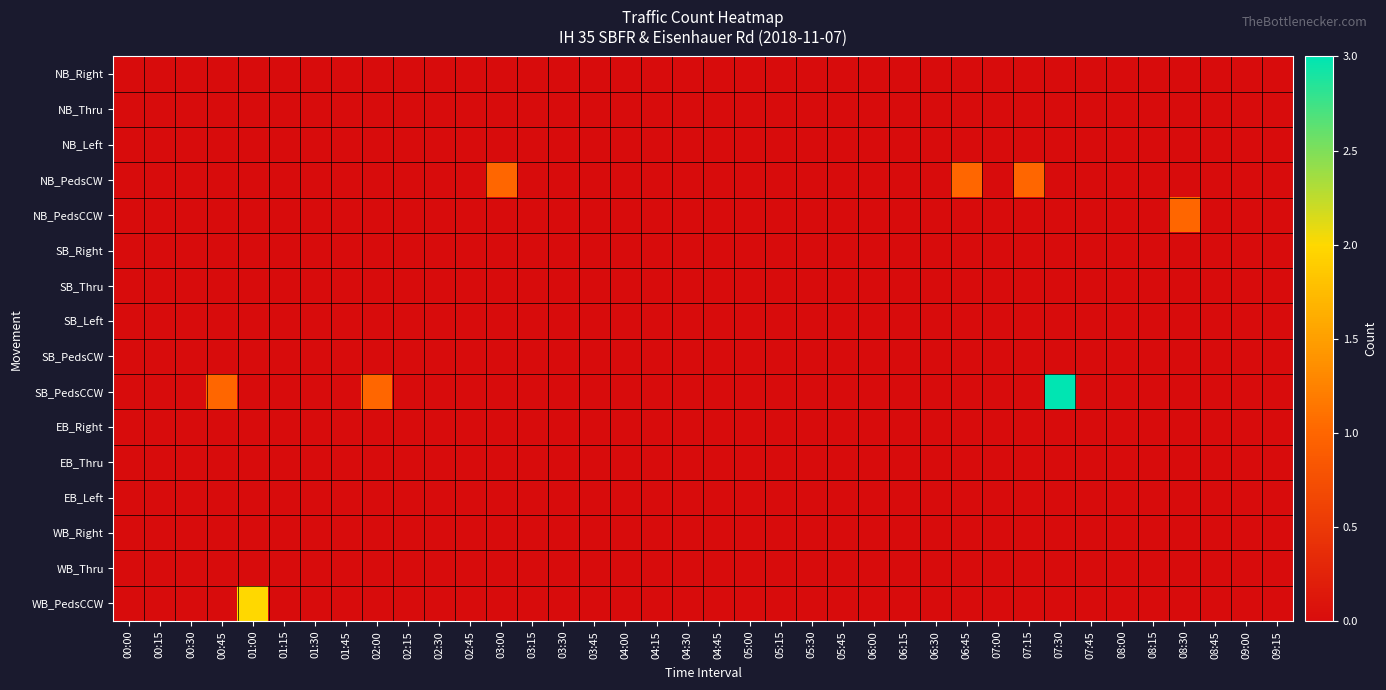

Which series has the largest total across all categories?

SB_PedsCCW